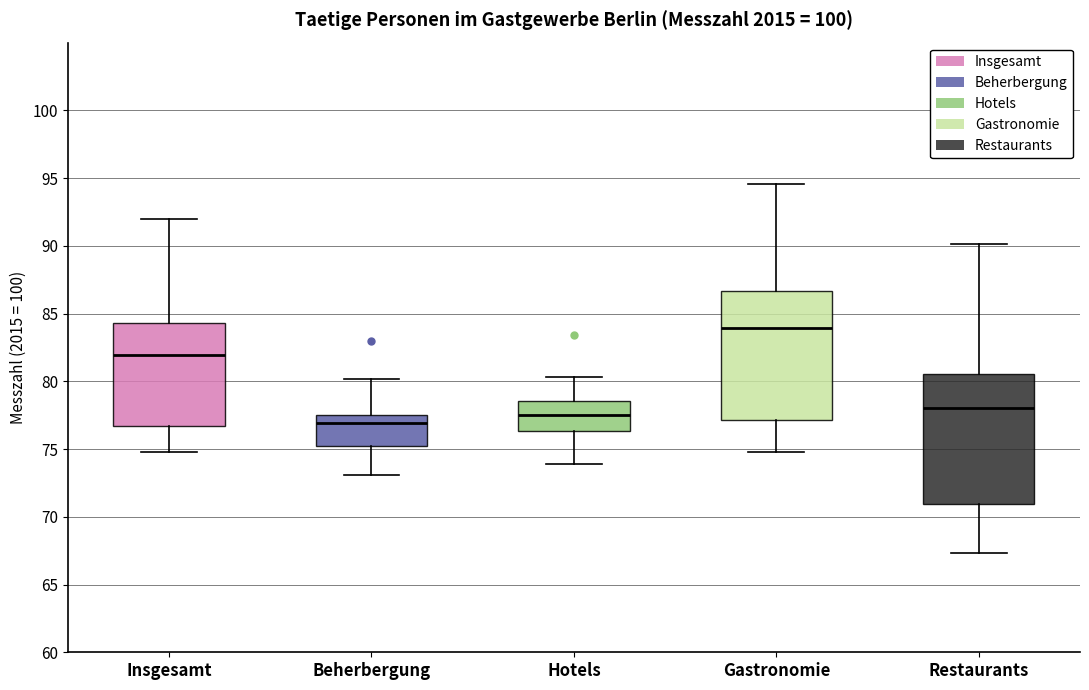

Where is the upper edge of the box for Beherbergung on the y-axis? The values are not printed on the chart, so give them approximately, as read against the axis.

77.5